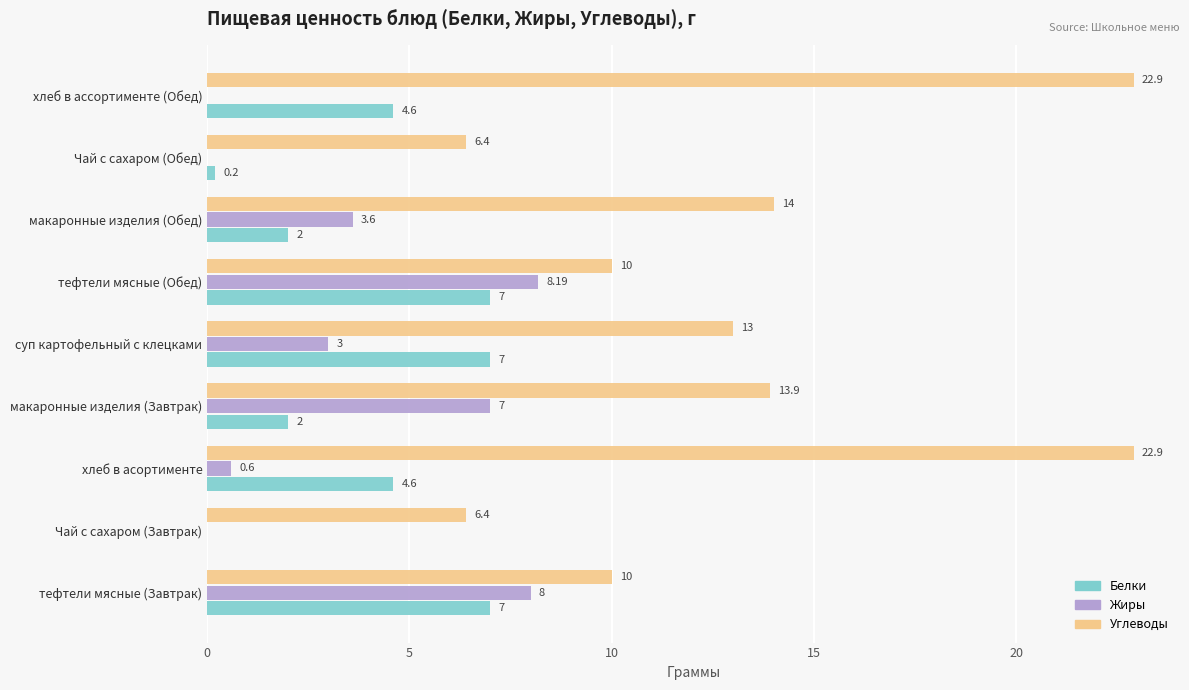

What is the sum of the Белки values at тефтели мясные (Завтрак) and макаронные изделия (Обед)?

9.0